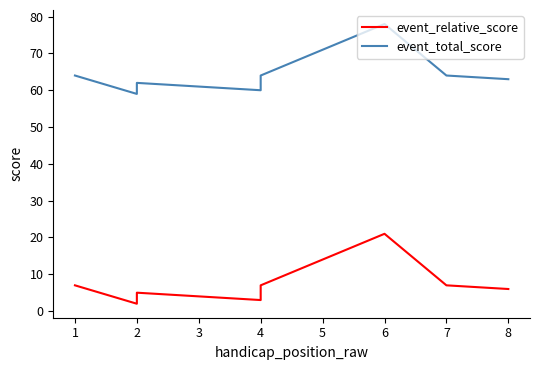

What is the value of the event_relative_score point at the 1st from the left?

7